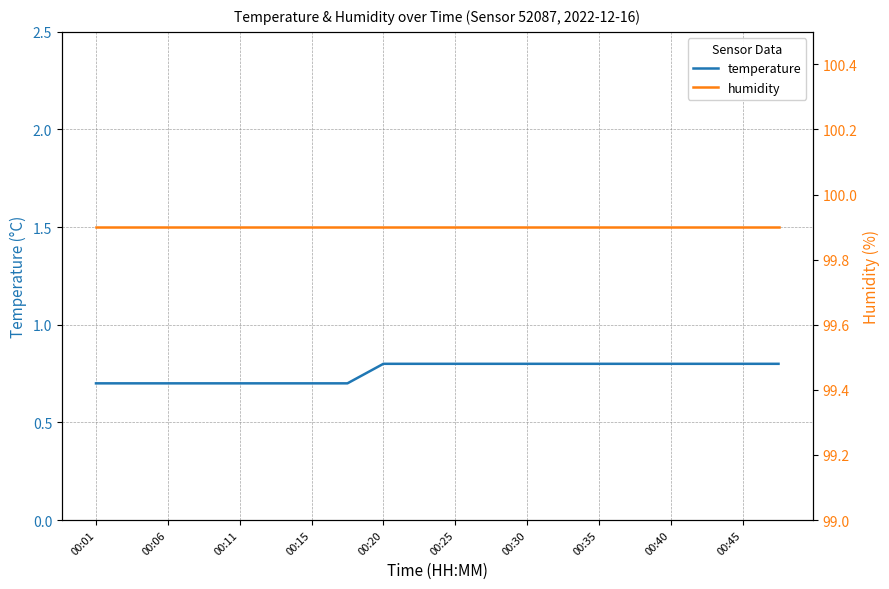

How many data points does each series have?

20